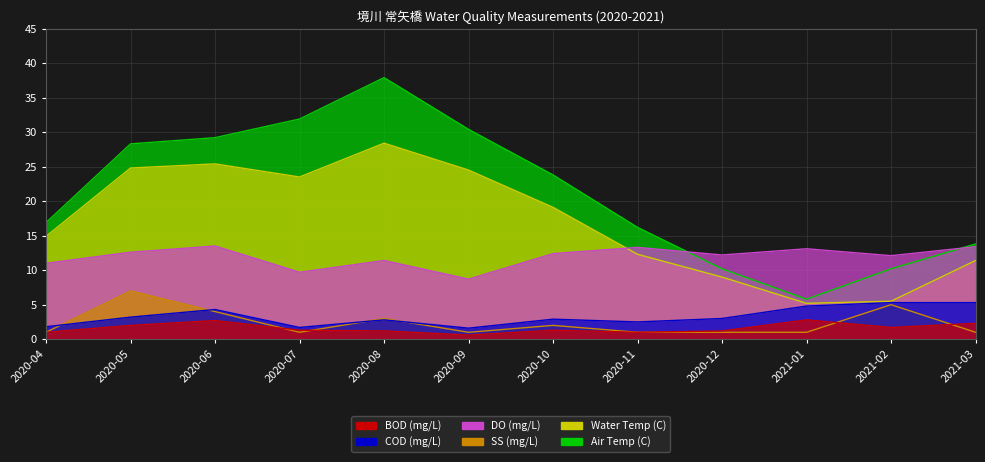

What is the total value across all series at 2020-09?

66.8